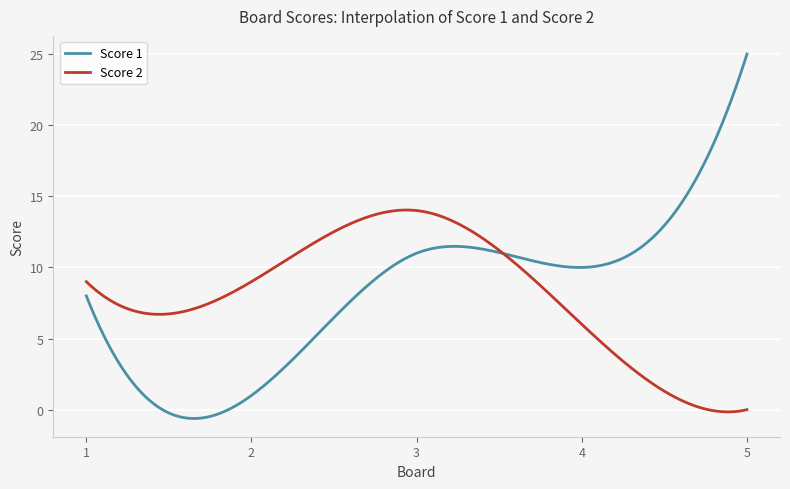

Rank the series by their maximum value, from lowest to highest.

Score 2, Score 1